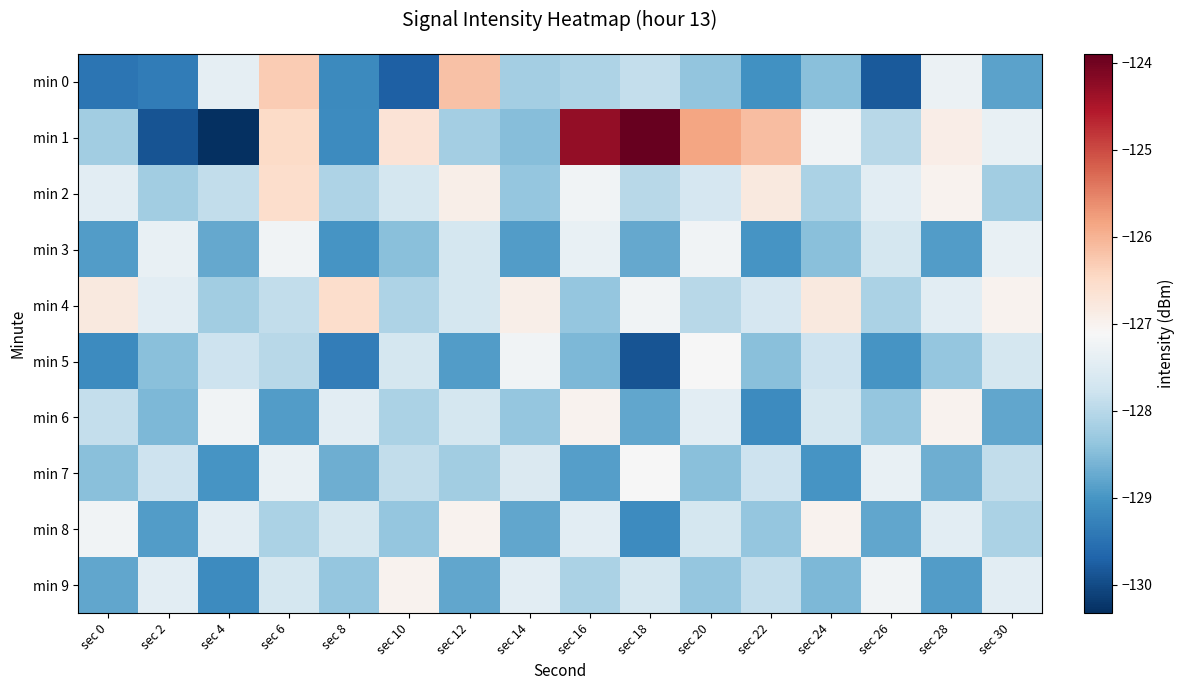

At sec 0, list the series in order from largest to smallest.

min 4, min 8, min 2, min 6, min 1, min 7, min 9, min 3, min 5, min 0